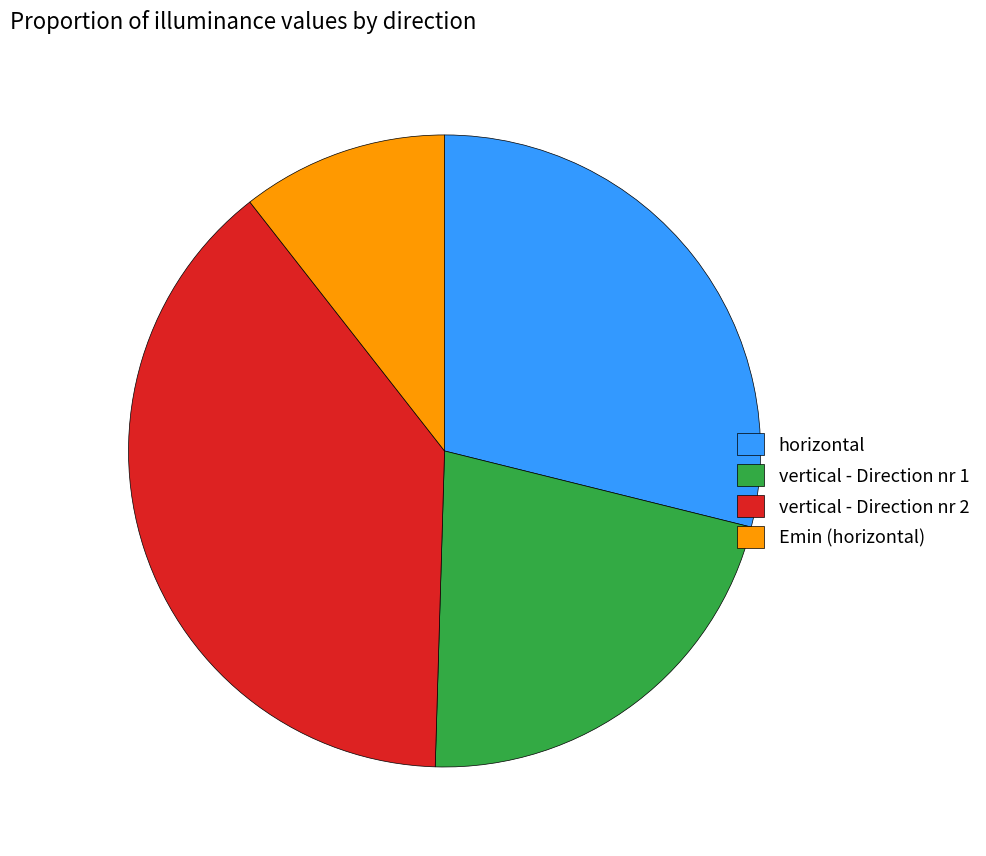

Which has a higher value, vertical - Direction nr 2 or horizontal?

vertical - Direction nr 2